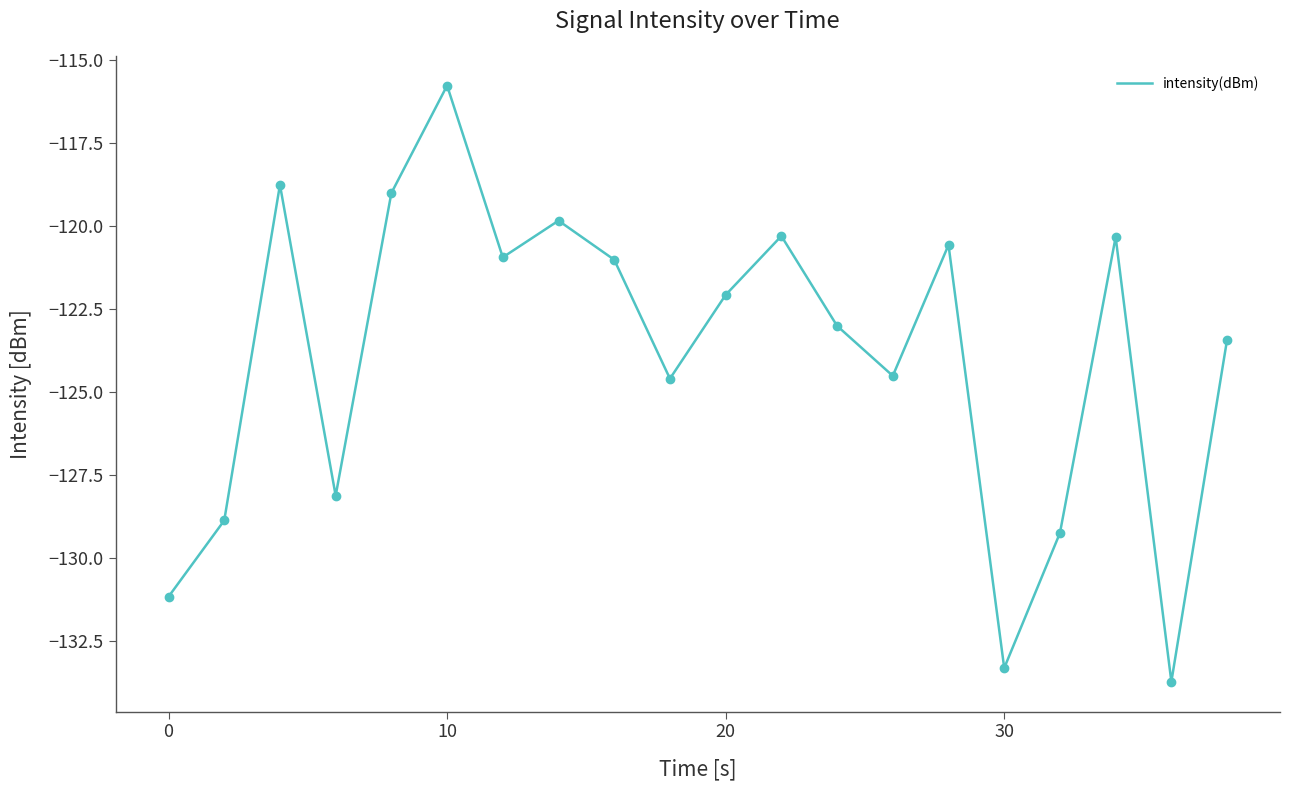

What is the difference between the maximum and minimum values?

18.0